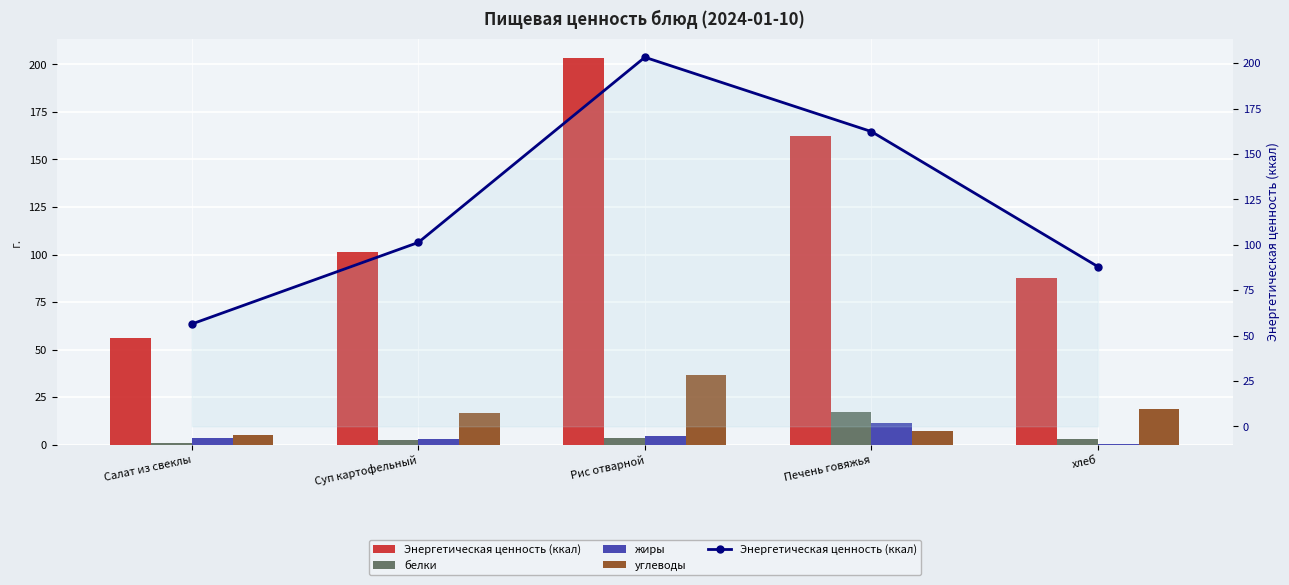

At which label is углеводы closest to 20?

хлеб